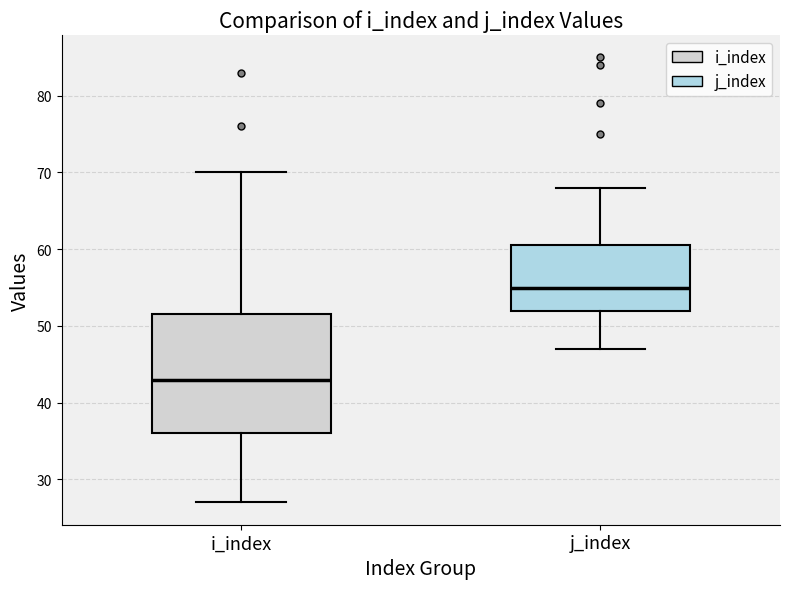

Which box's median line is the highest?

j_index